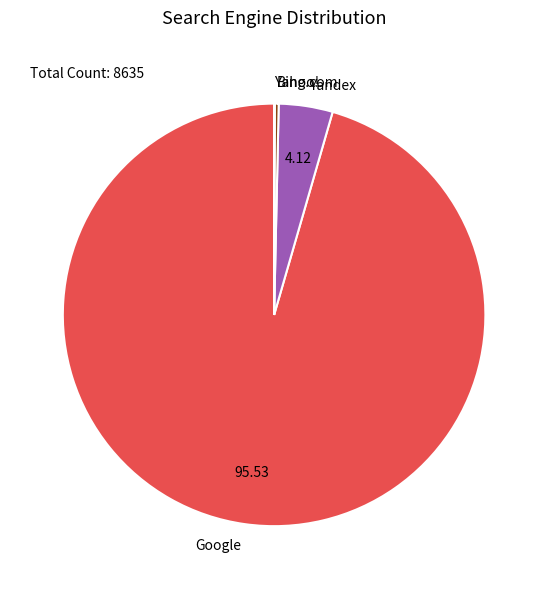

What is the majority slice?

Google